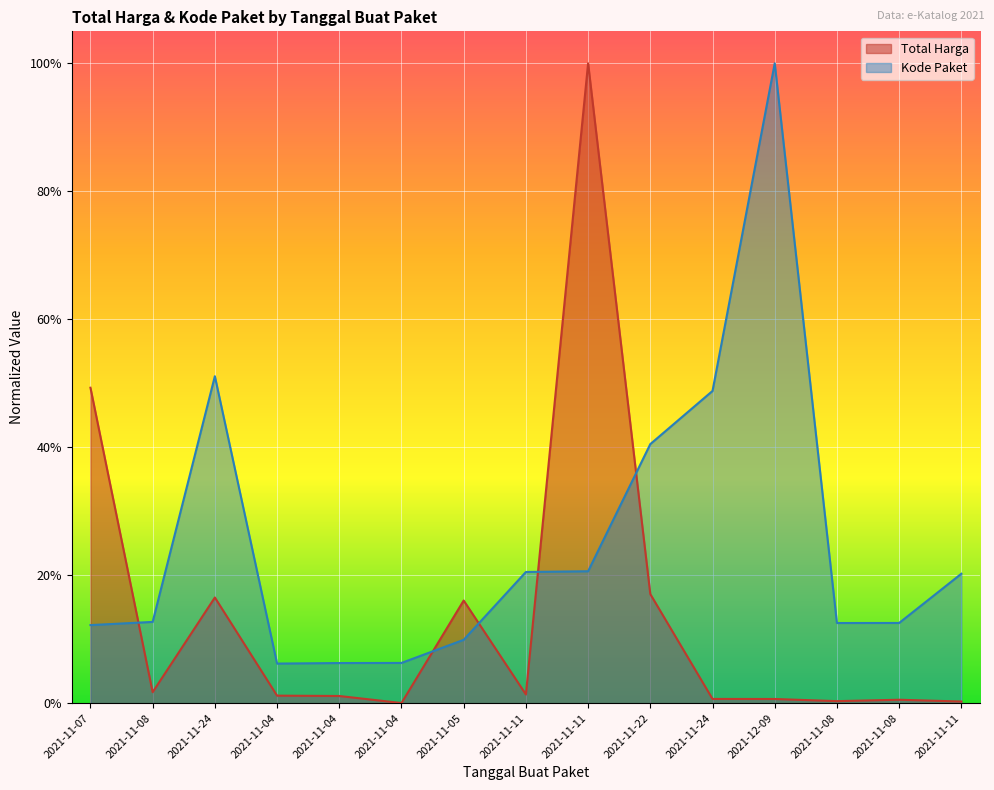

What is the maximum value for Kode Paket?

1.0